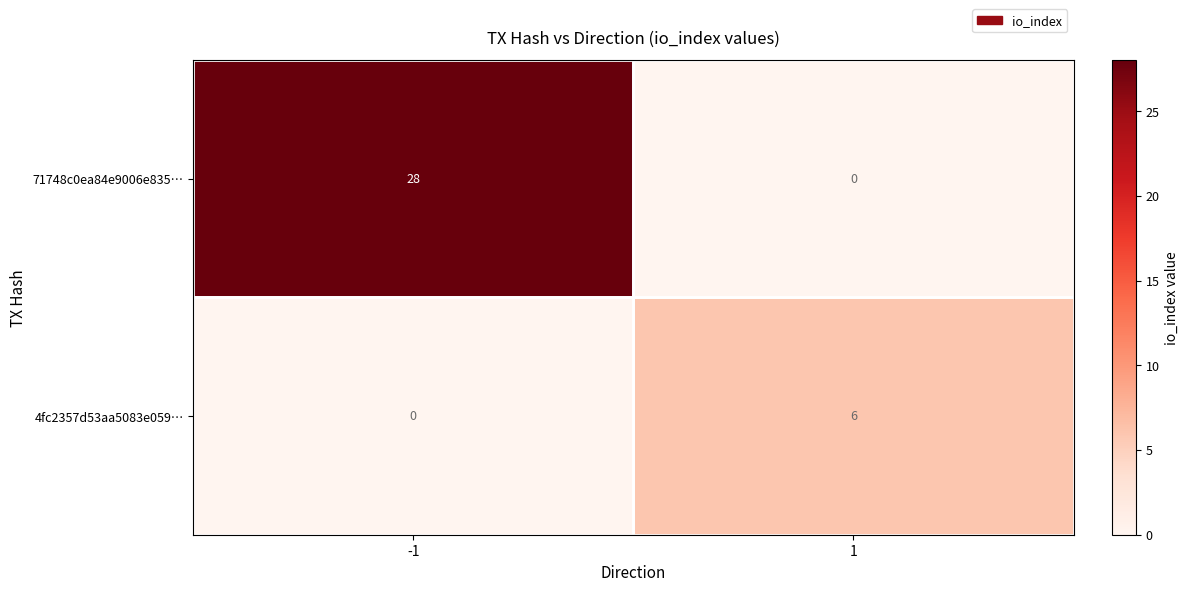

What value does the 71748c0ea84e9006e835… series have at -1, to the nearest 5?

30